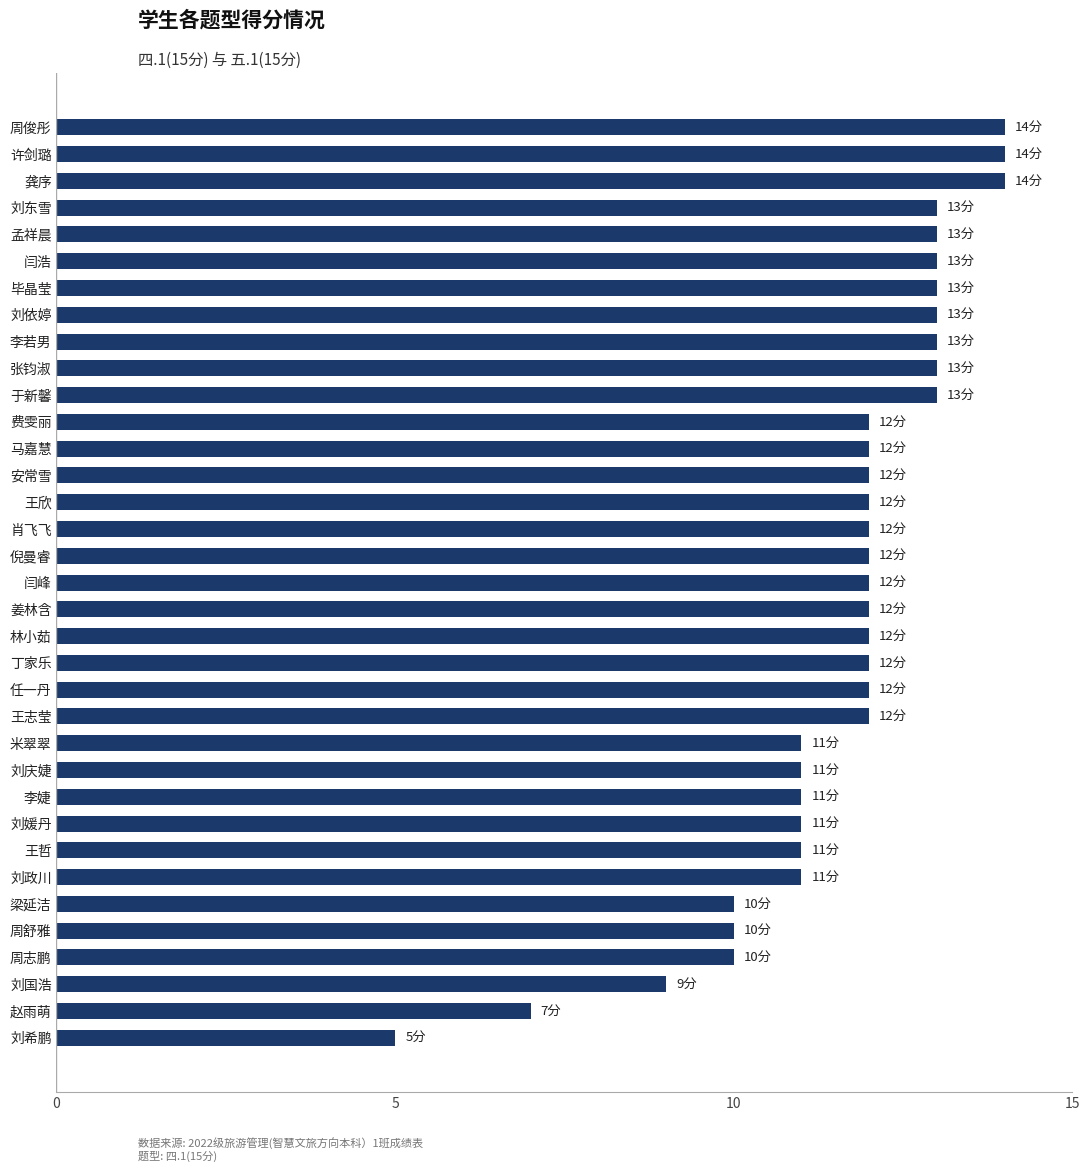

Which category has the lowest value across all series?

刘希鹏